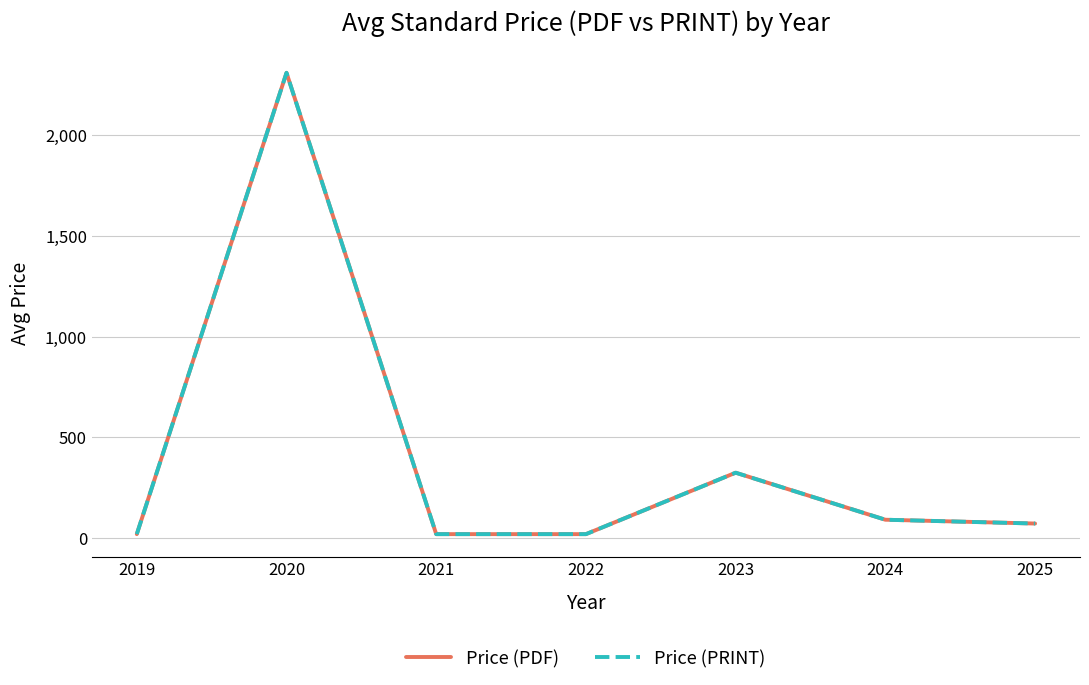

Does the chart have visible grid lines?

Yes